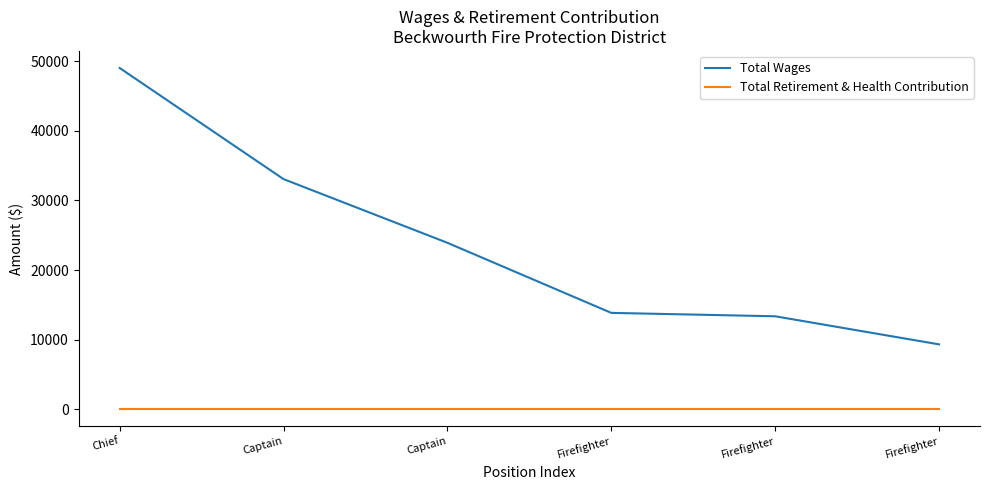

Which series has the widest spread of values?

Total Wages